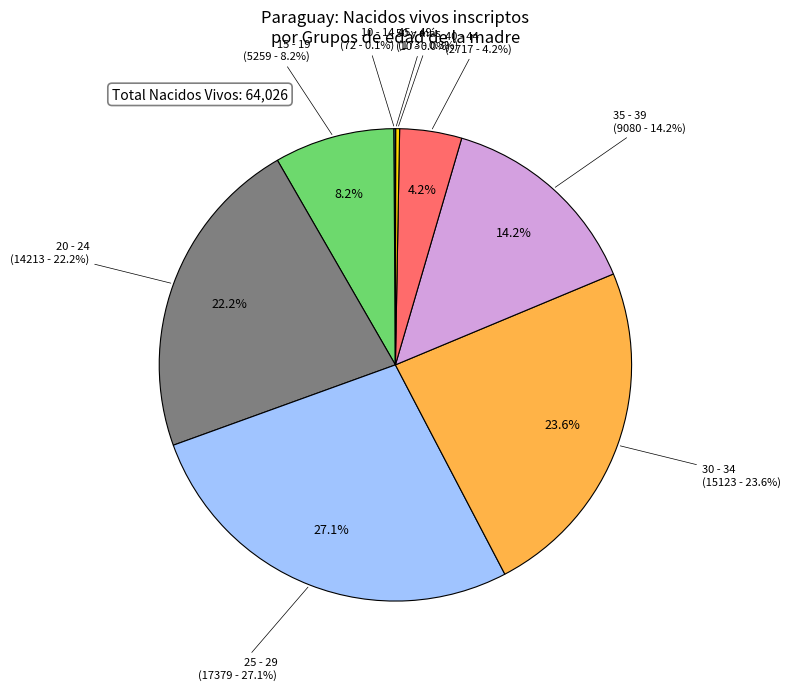

What is the change in value from 15 - 19 to 25 - 29?

+12120